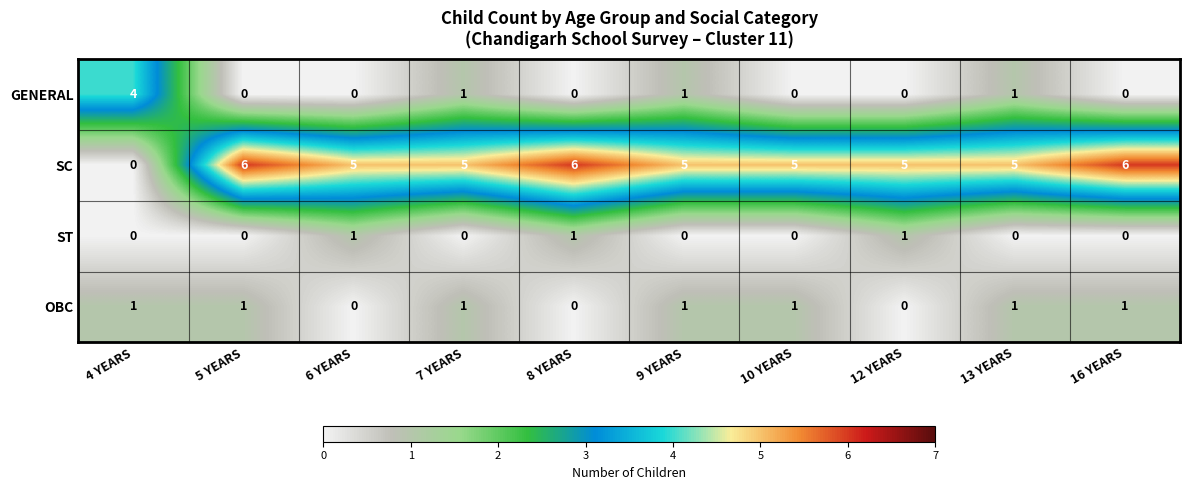

At how many categories does at least one series exceed 1?

10